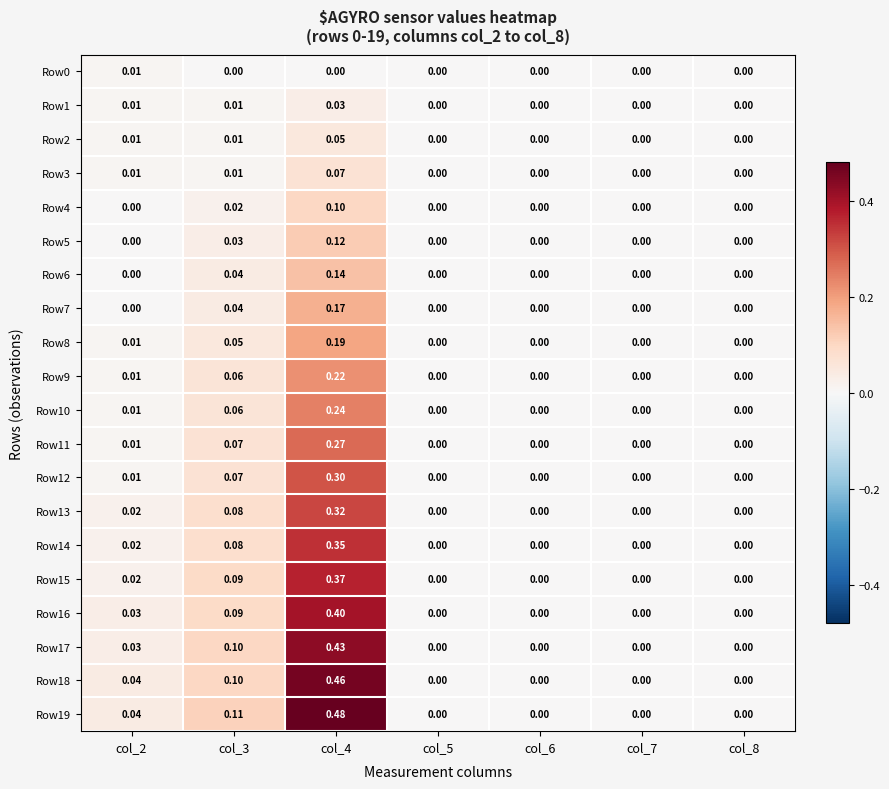

Is the value of Row3 at col_2 greater than the value of Row19 at col_7?

Yes